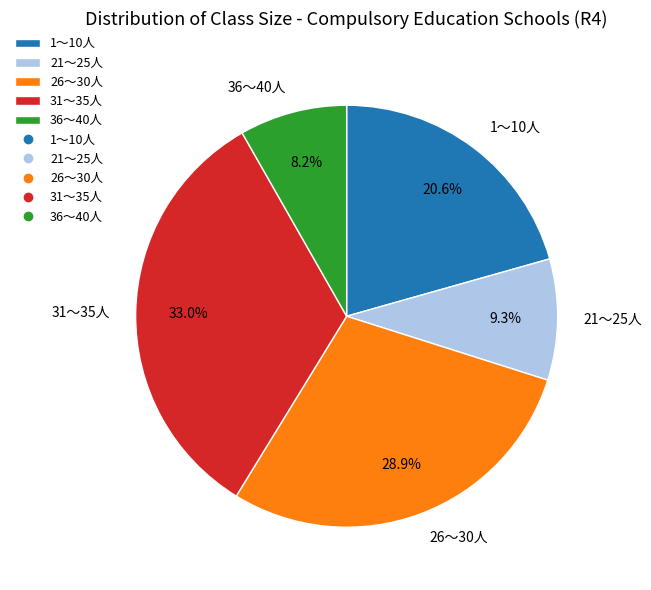

Combined, do 31～35人 and 26～30人 account for over 50%?

Yes